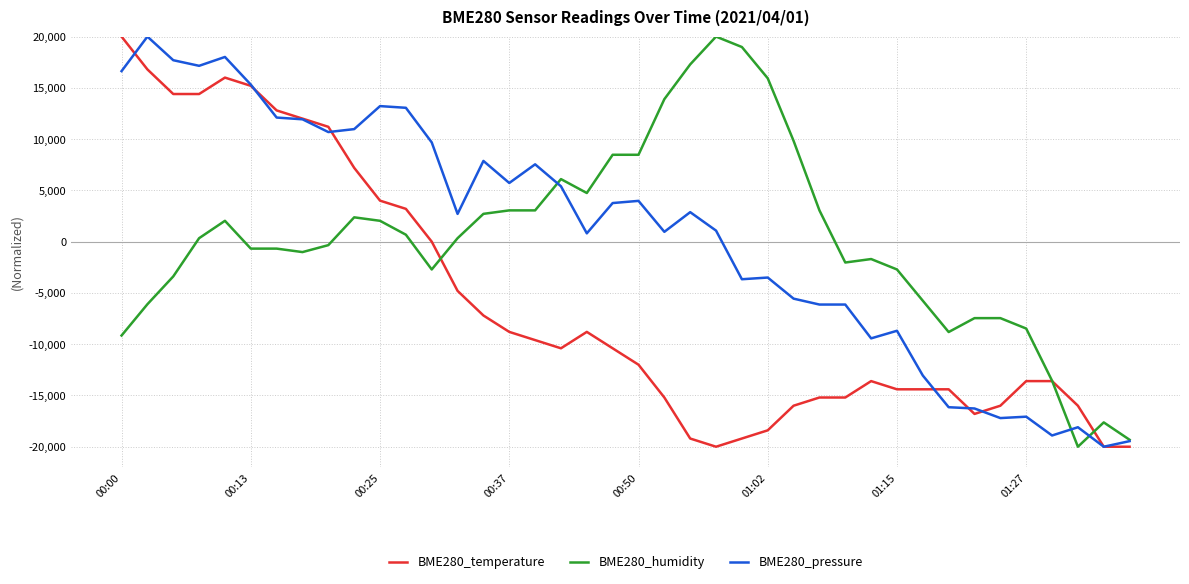

What is the highest value of the BME280_temperature series?

20000.0